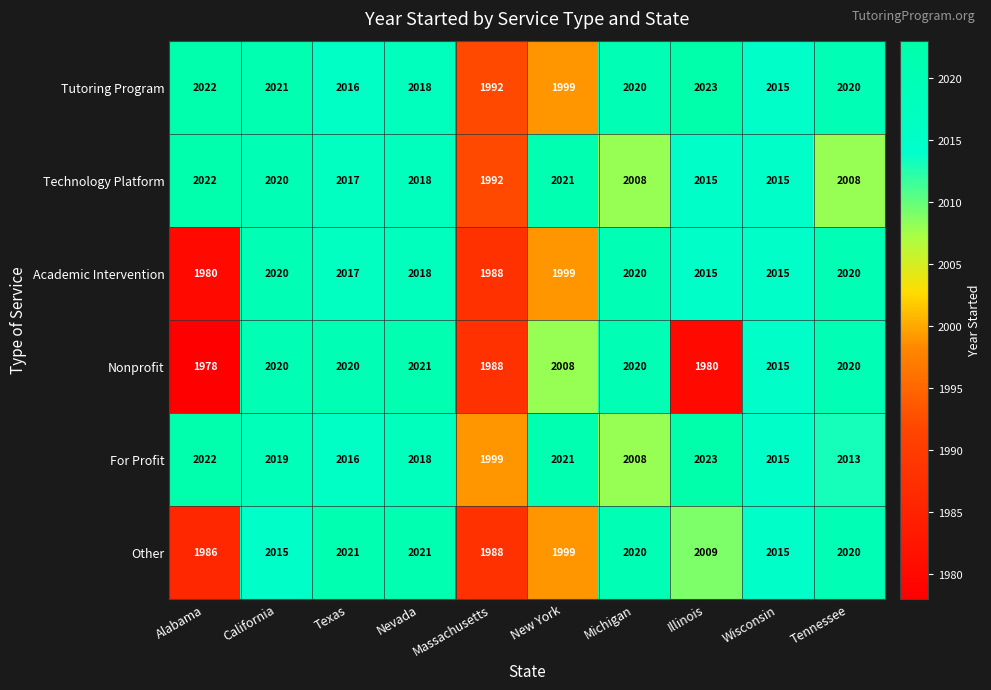

List the labels in order of For Profit value, largest first.

Illinois, Alabama, New York, California, Nevada, Texas, Wisconsin, Tennessee, Michigan, Massachusetts